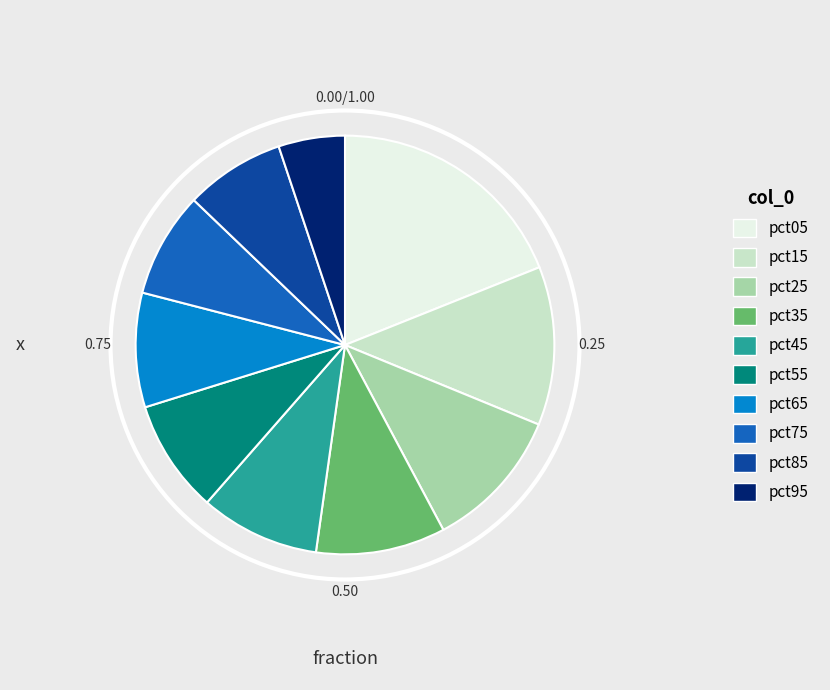

The pct95 slice represents 17% of the pie. True or false?

False